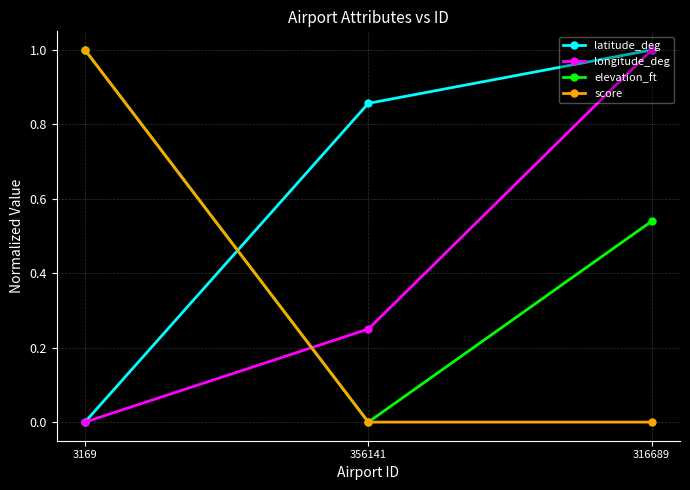

What is the label of the 3rd point from the right?

3169